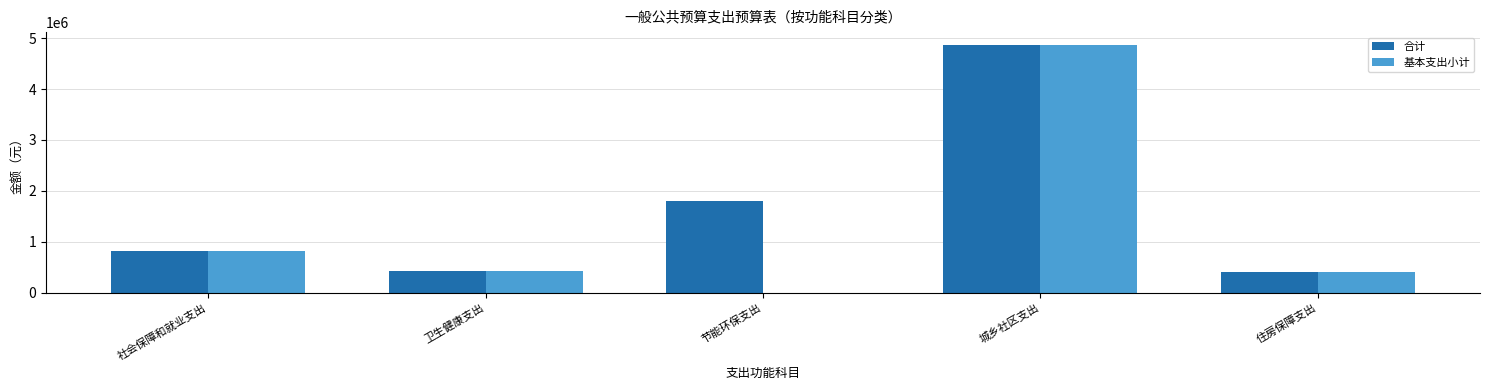

At which label is 合计 closest to 2635860?

节能环保支出